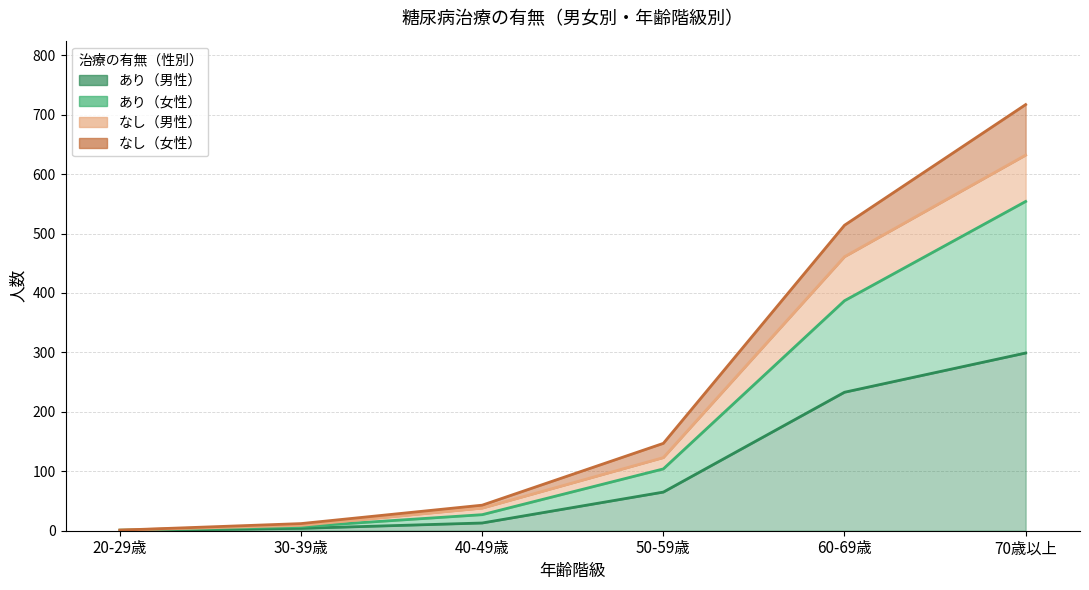

Between 40-49歳 and 50-59歳, which is larger?

50-59歳